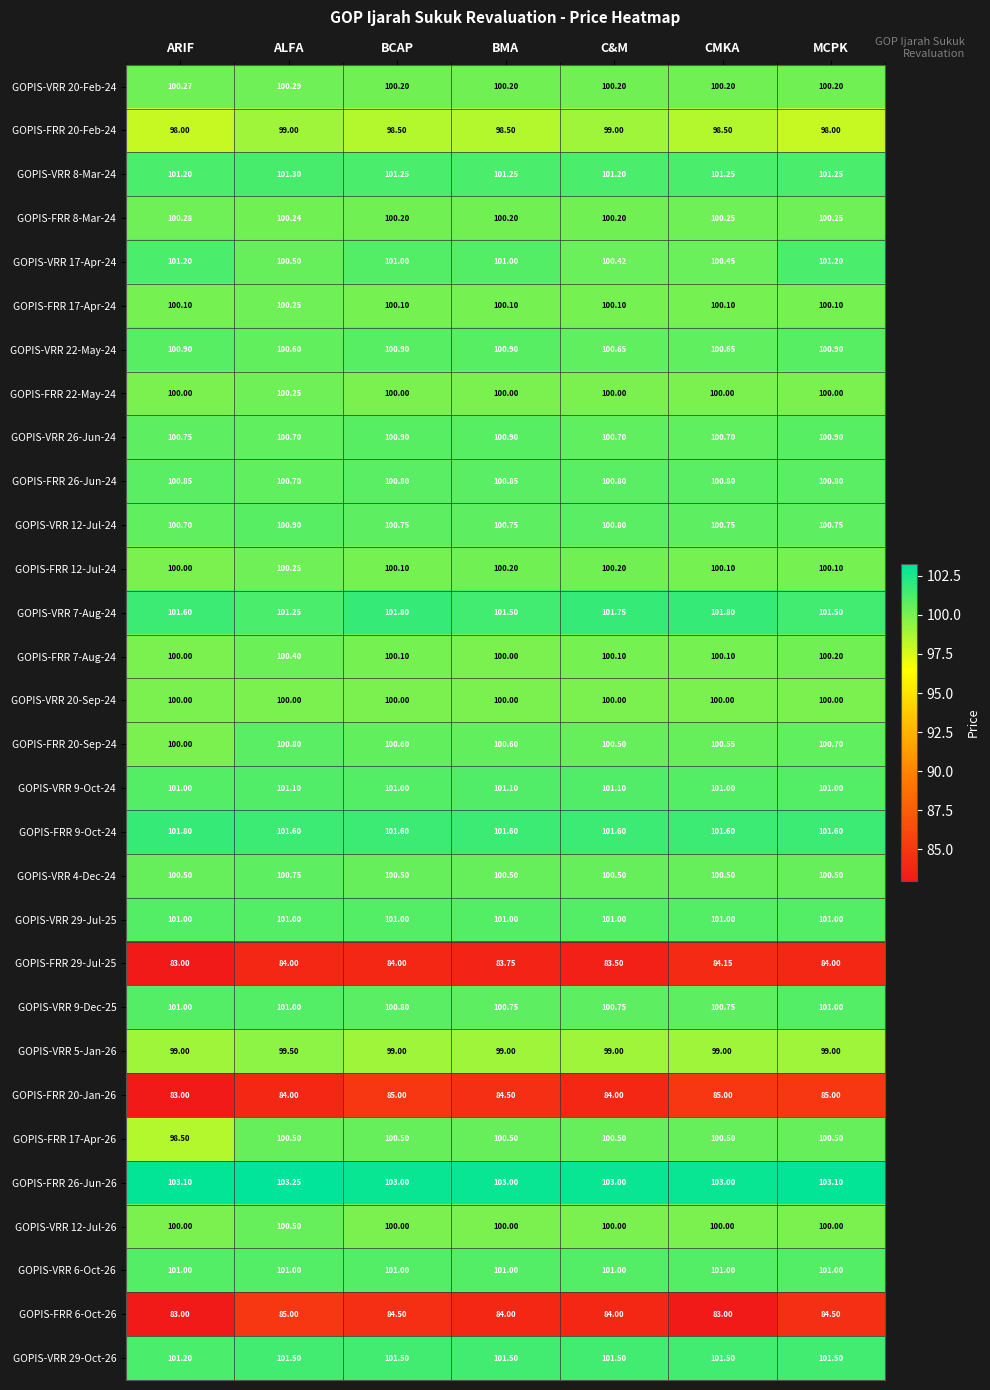

Count the number of categories in the chart.

7